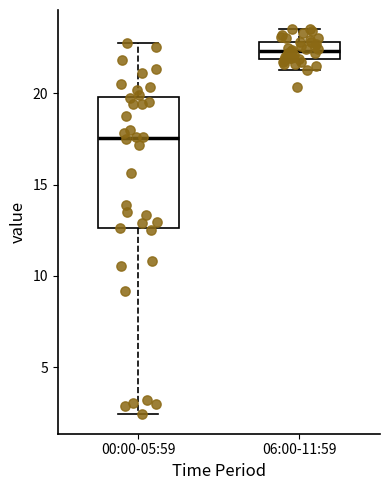

Comparing the boxes themselves (not the whiskers), which one is the tallest?

00:00-05:59